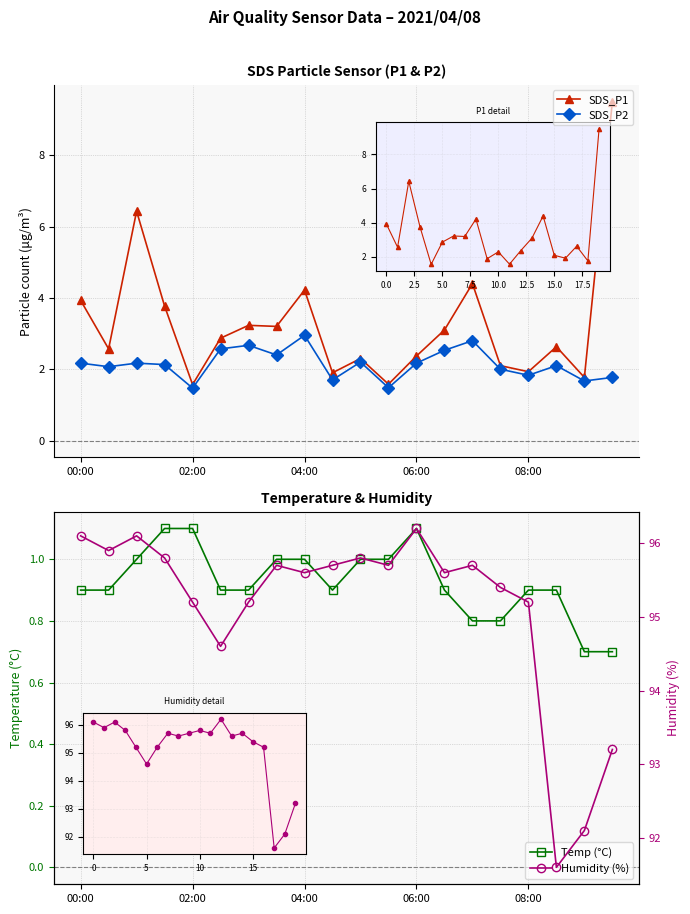

What is the value of the Temp (°C) point at the 2nd from the left?

0.9